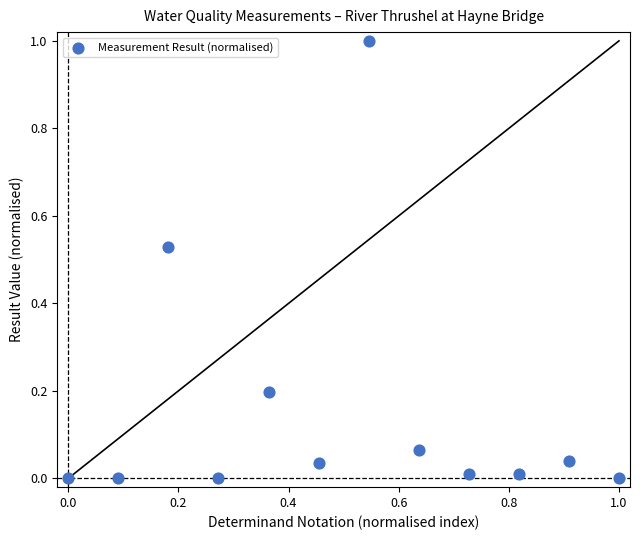

What is the range of Y values (max minus min)?

1.0